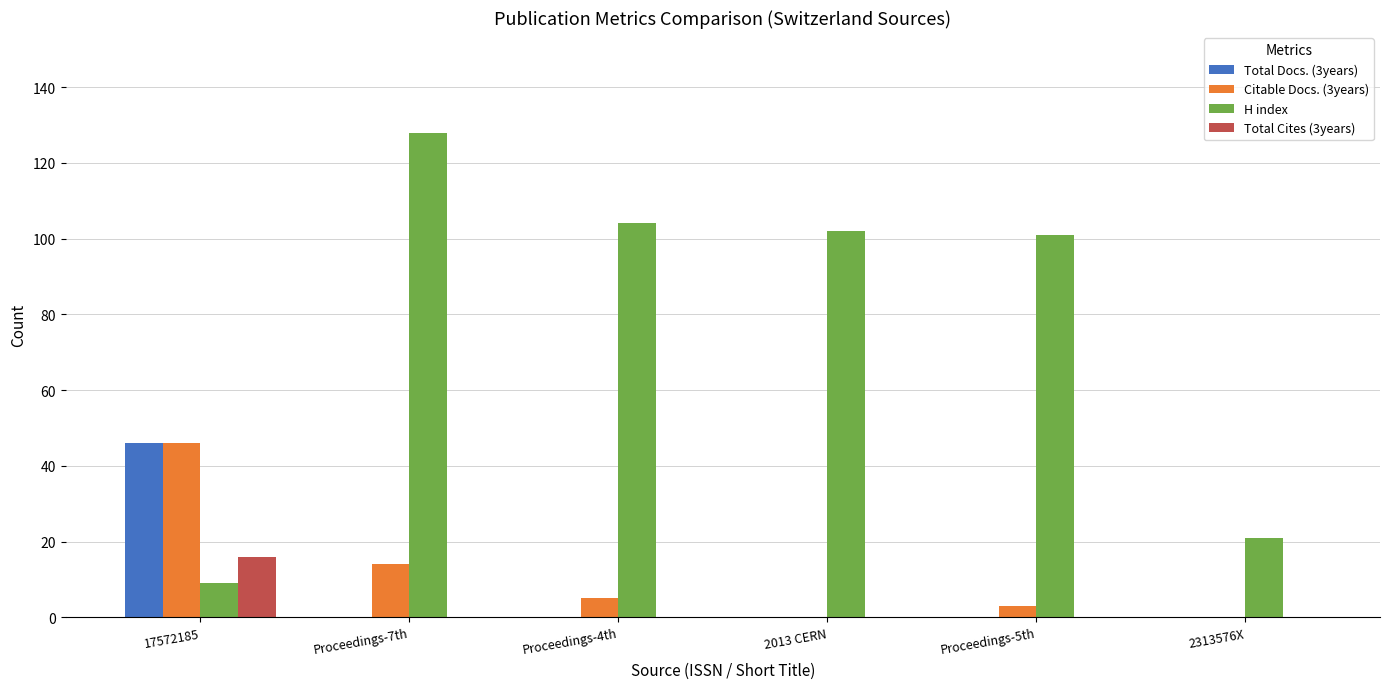

How many groups of bars are there?

6